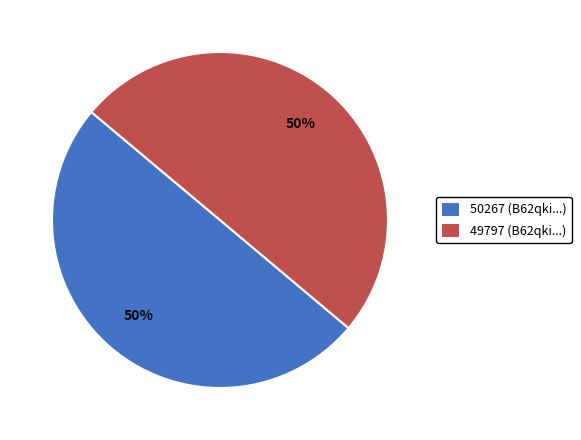

To the nearest percent, what is the combined percentage of 49797 and 50267?

100%